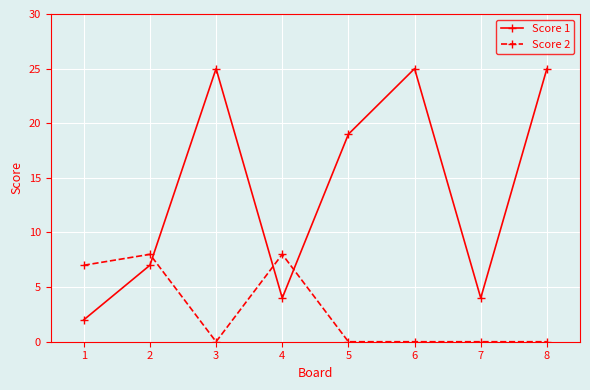

Which series has the widest spread of values?

Score 1